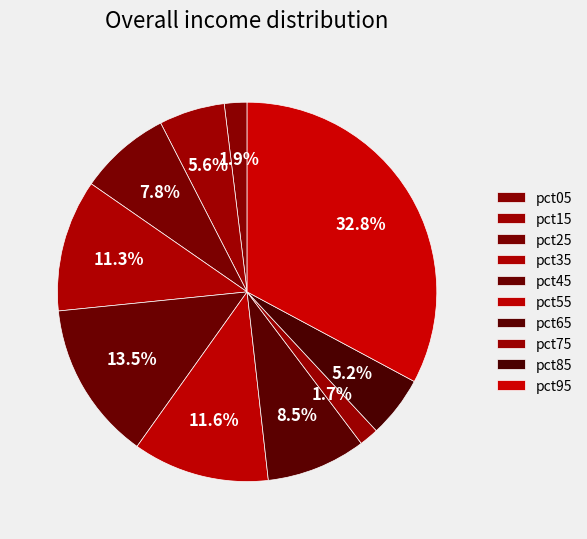

True or false: pct35 accounts for 24% of the total.

False